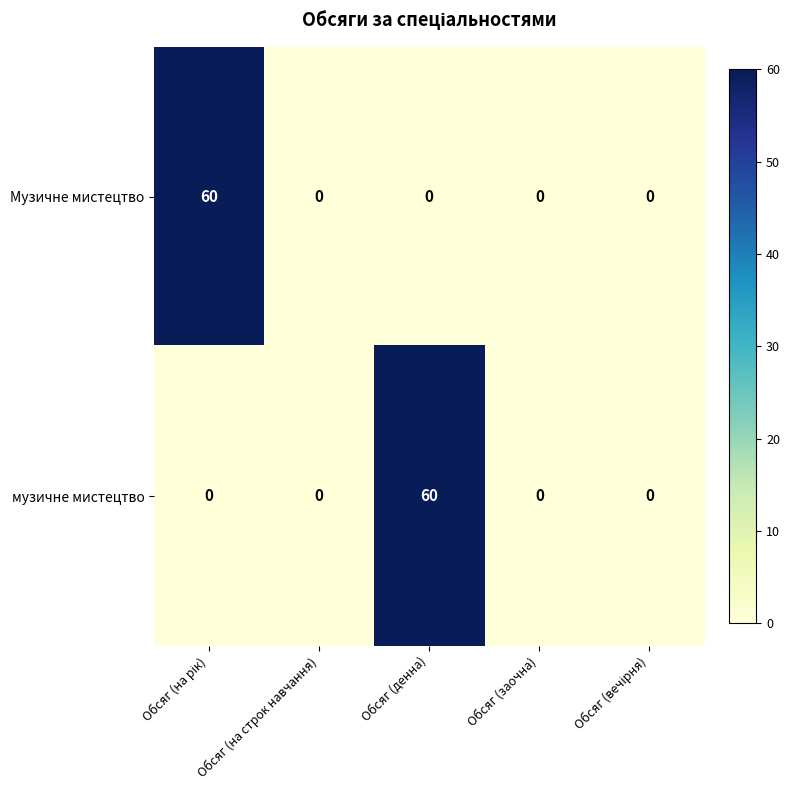

What is the greatest value displayed?

60